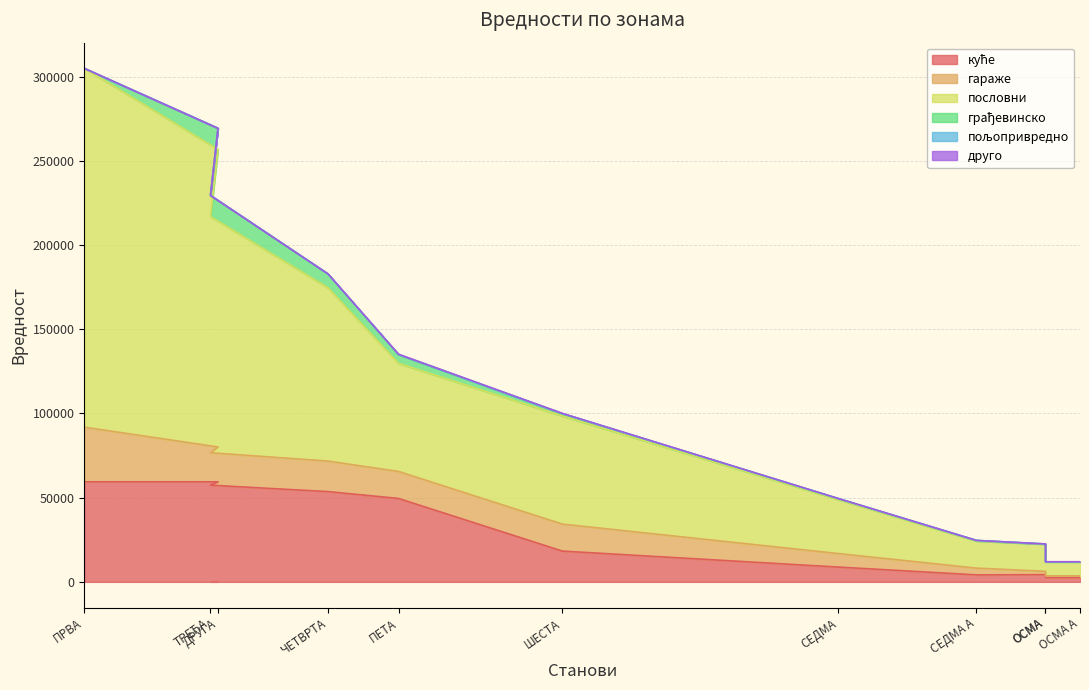

What is the greatest value displayed?

213041